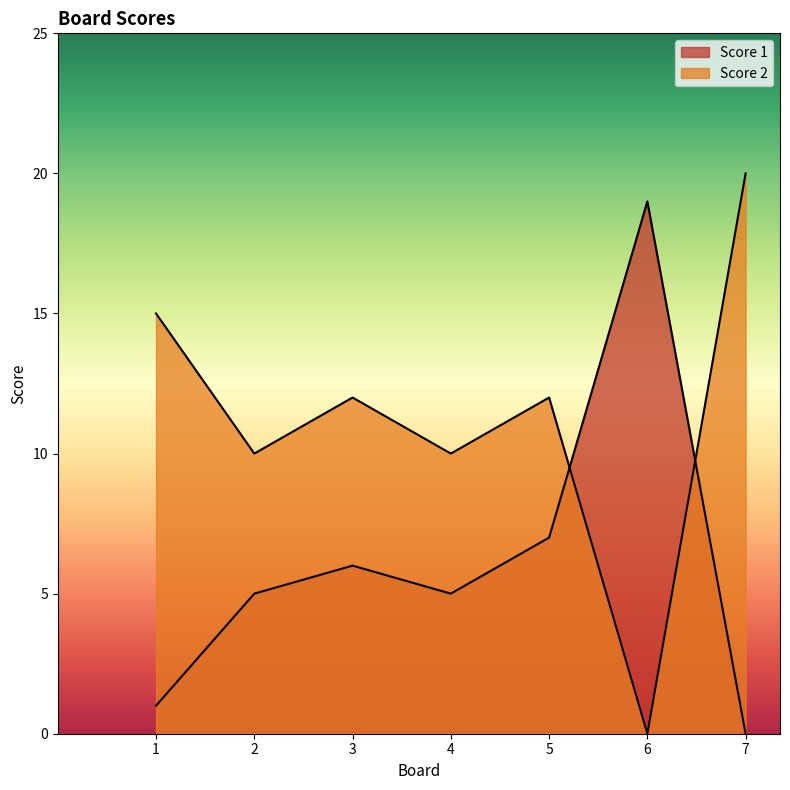

Does the chart have visible grid lines?

No